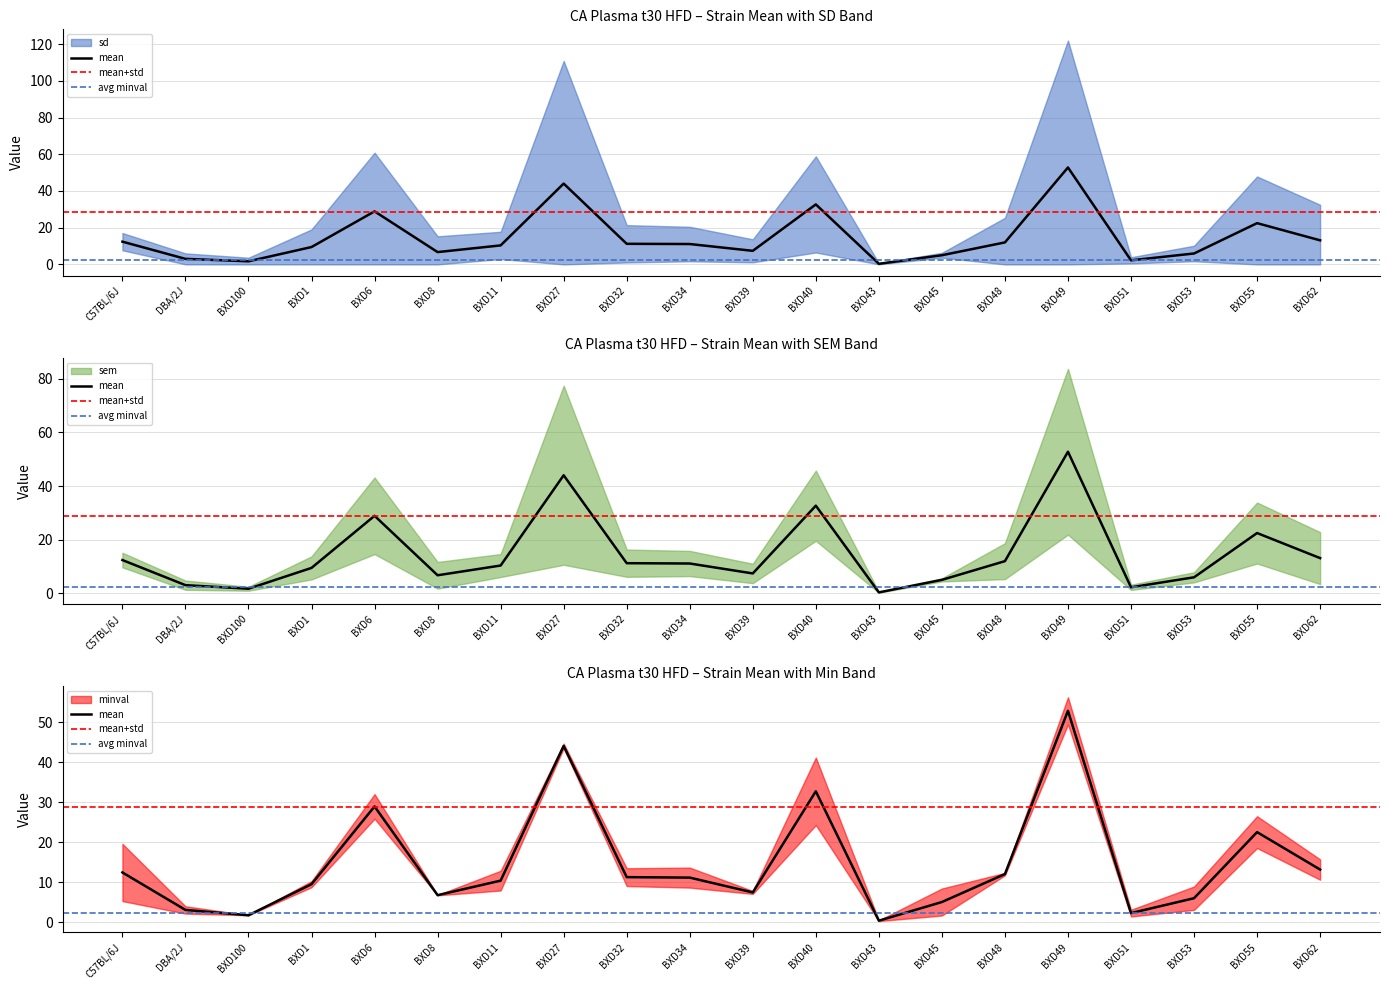

What is the difference between the highest and lowest values at BXD6?

28.9